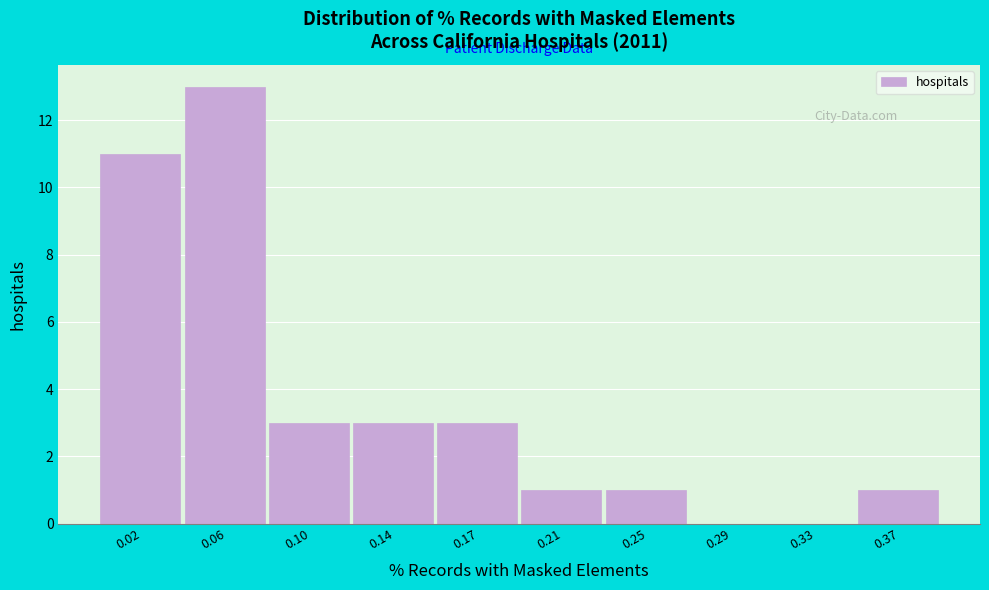

Reading left to right, what are all the values shown in this chart?

0.02=11	0.06=13	0.10=3	0.14=3	0.17=3	0.21=1	0.25=1	0.29=0	0.33=0	0.37=1